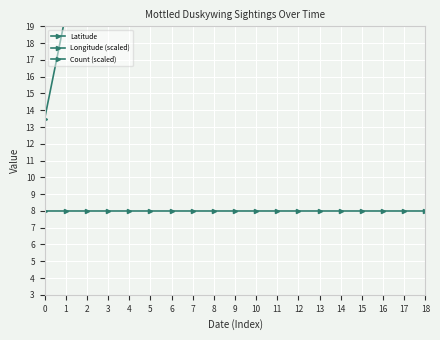

What is the value of the Latitude point at the 1st from the left?

13.5